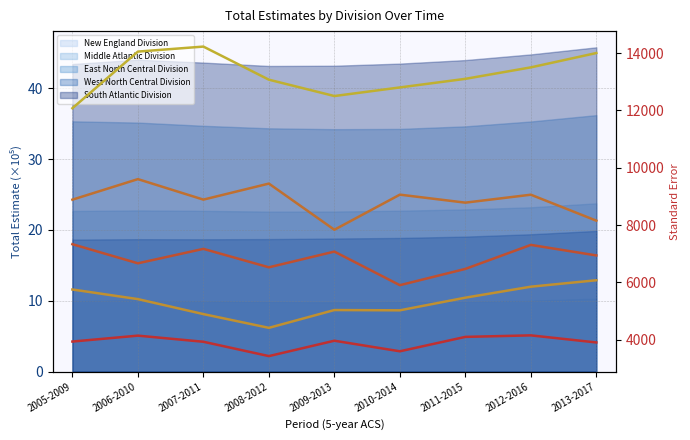

What is the label of the 8th point from the right?

2006-2010